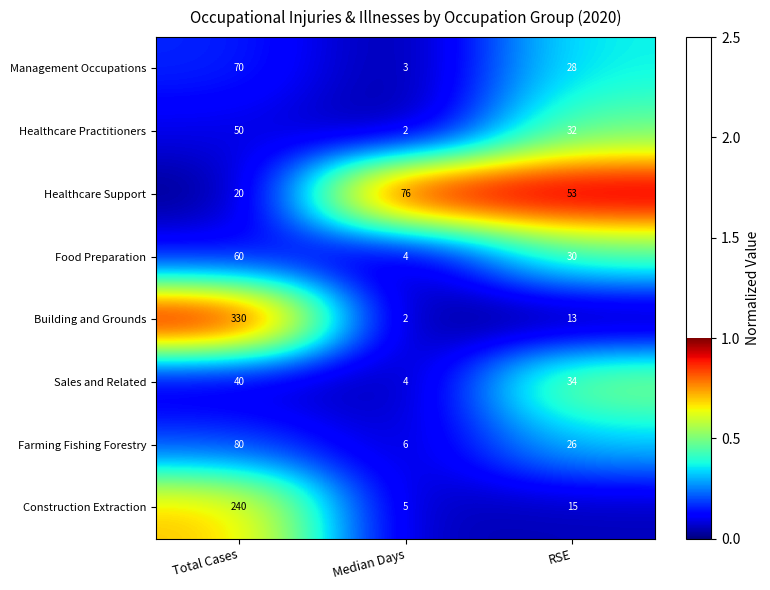

Between Total Cases and RSE, which series saw the biggest shift?

Building and Grounds